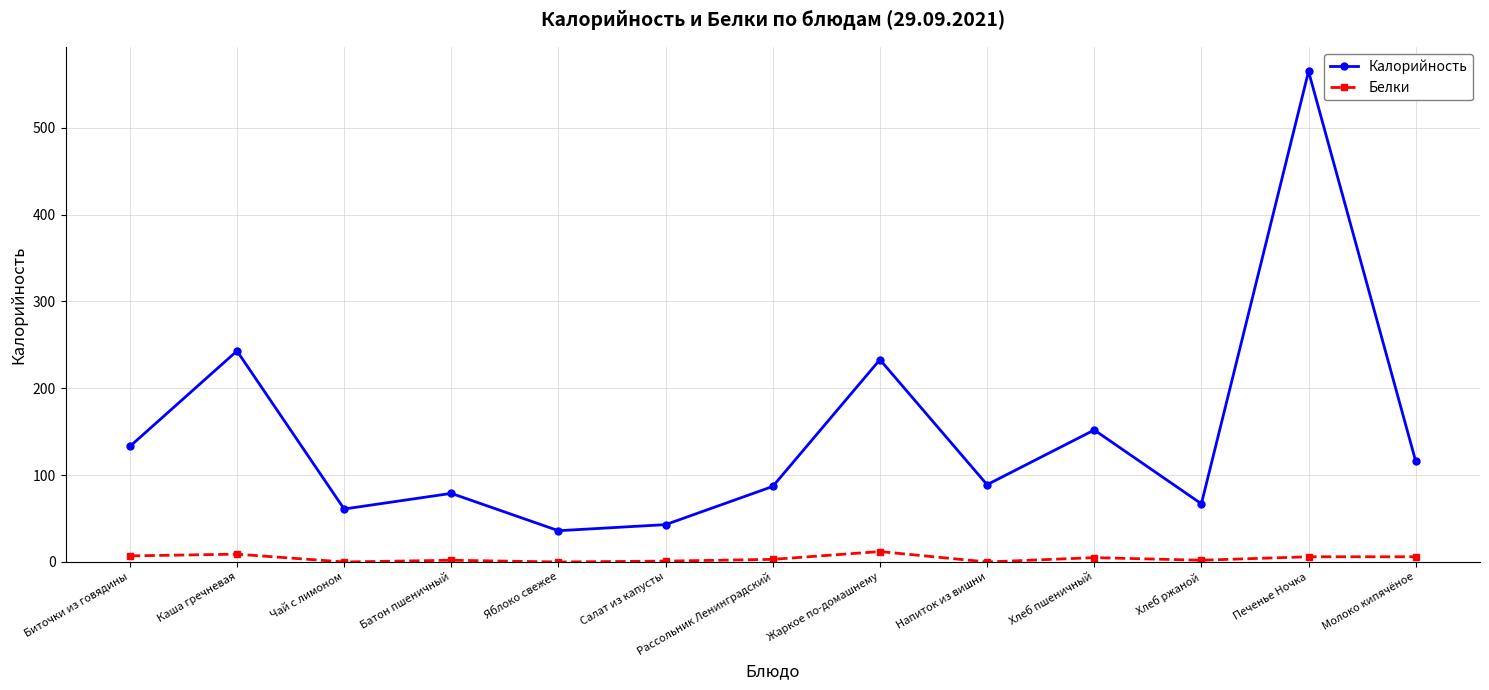

Rank the series by their average value, from lowest to highest.

Белки, Калорийность